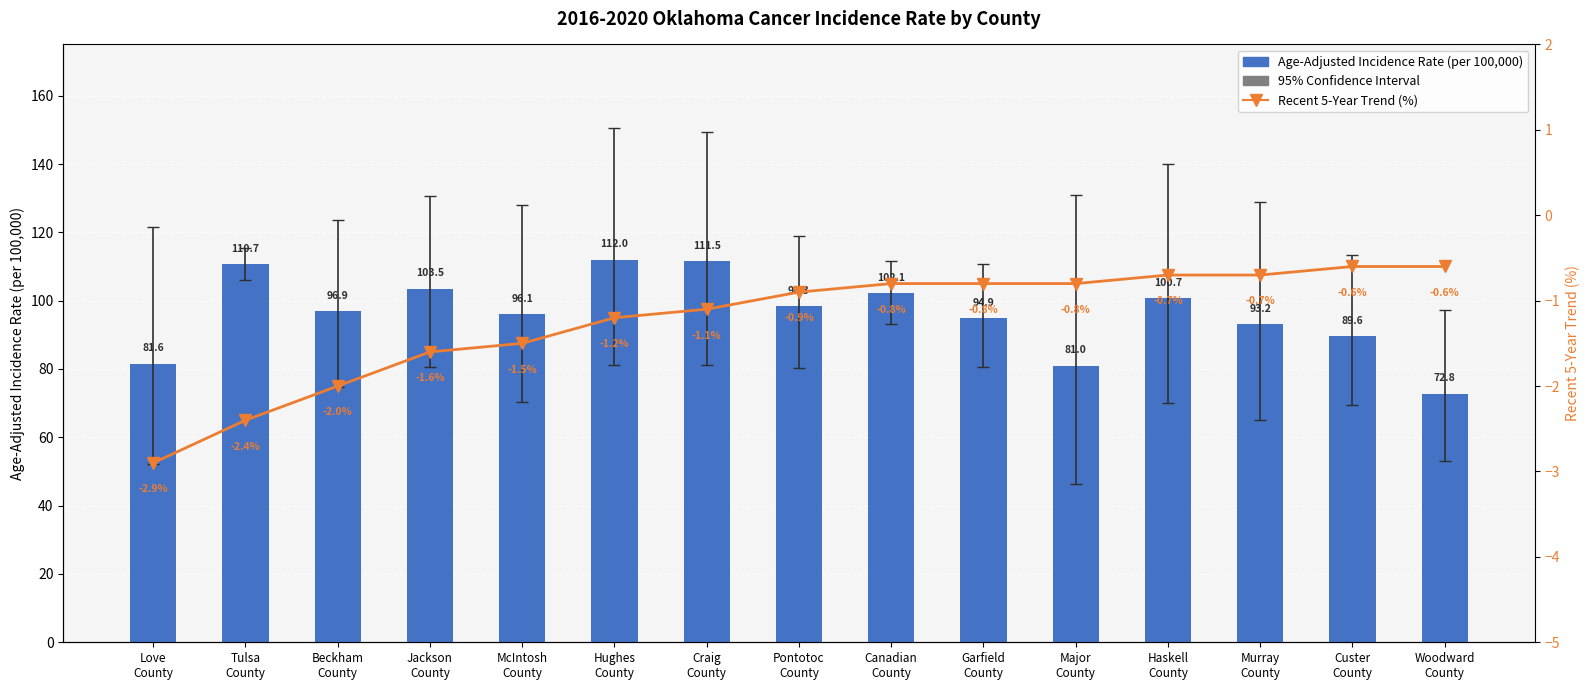

Which series has the widest spread of values?

Age-Adjusted Incidence Rate (per 100,000)